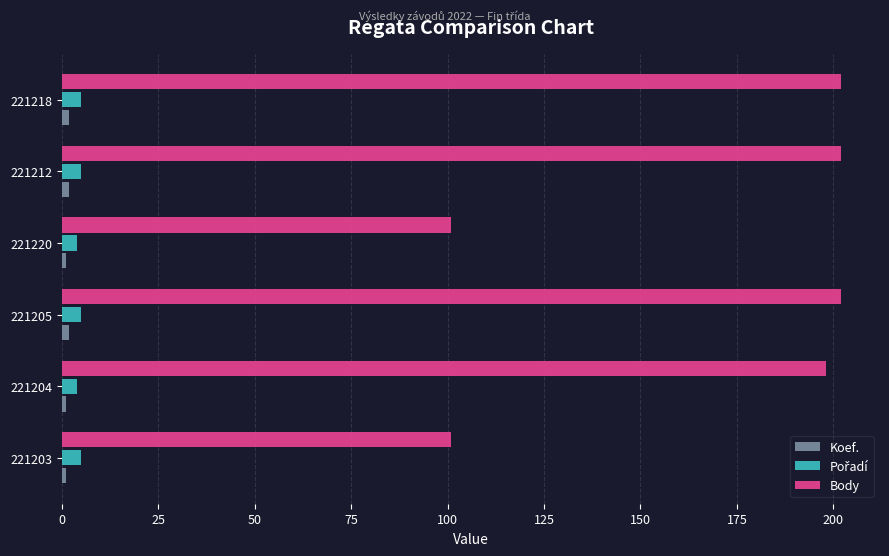

The Body series shows 101 at 221203. True or false?

True